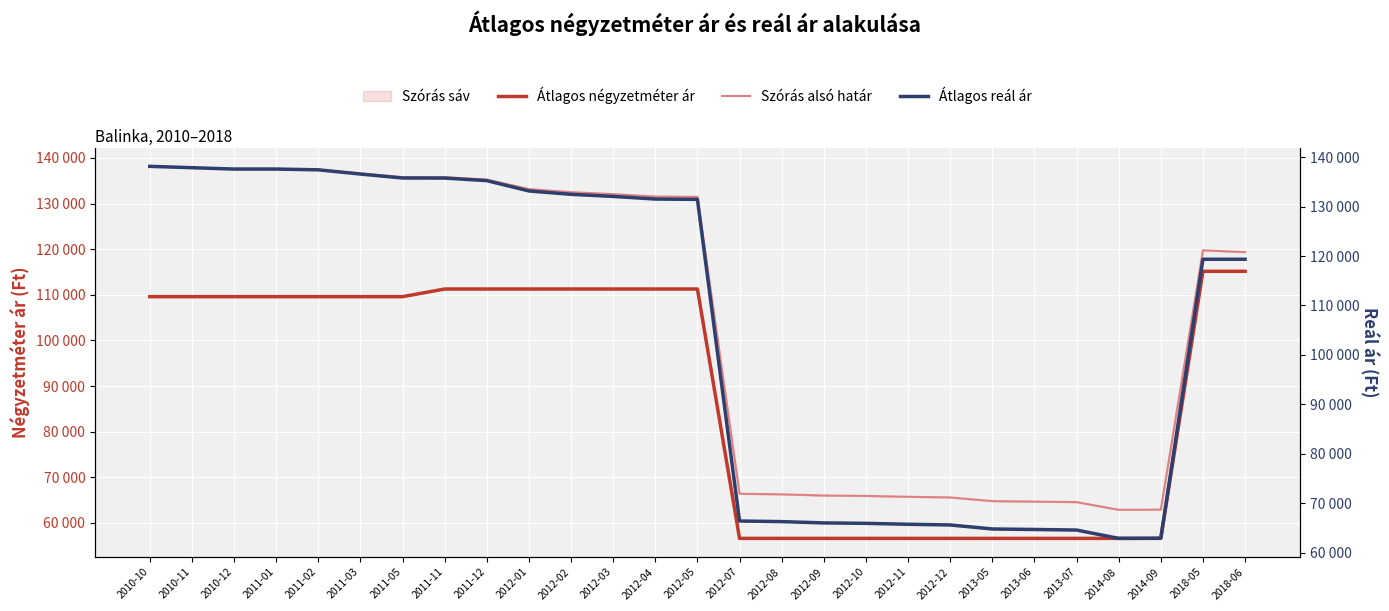

What is the difference between the highest and lowest values at 2012-05?

20203